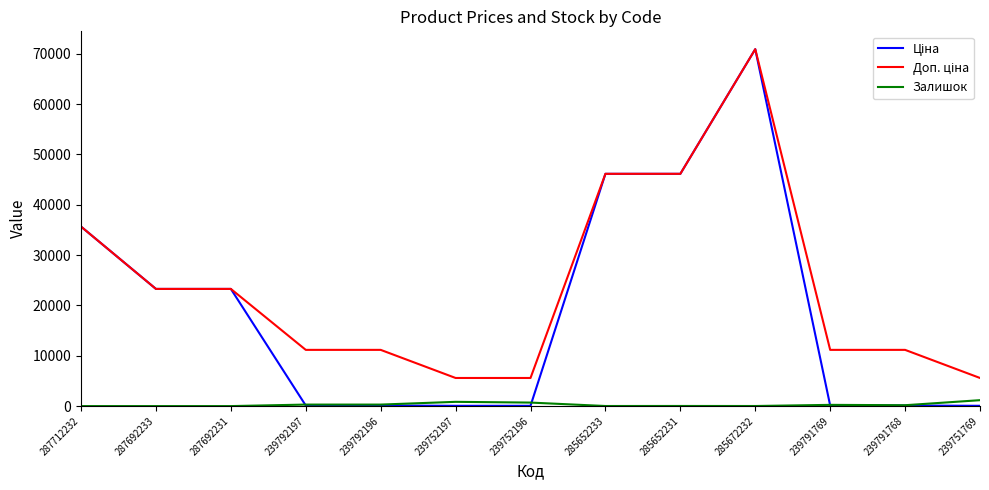

What is the spread (max minus min) of values at 287692233?

23278.2